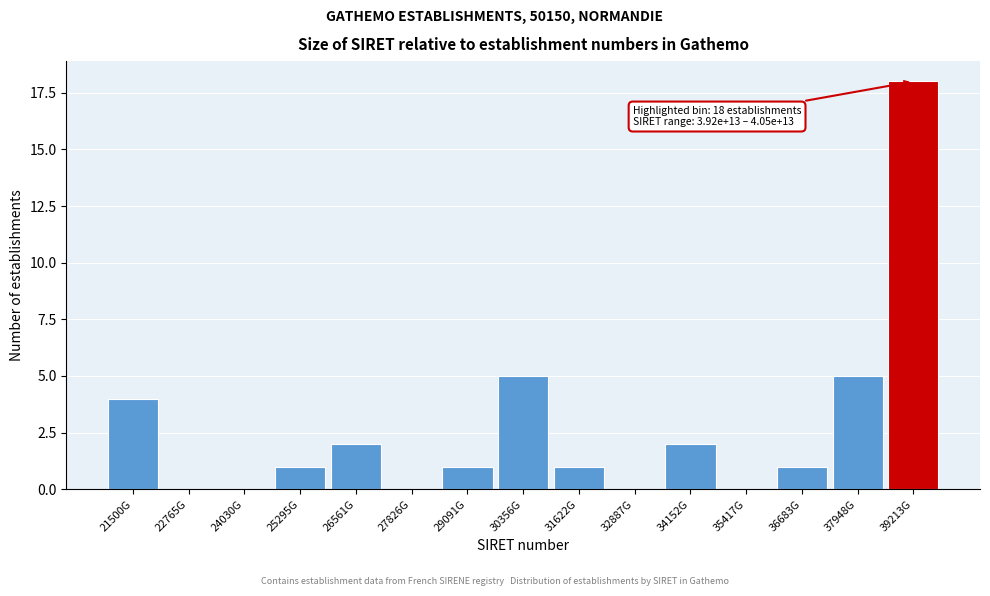

Reading left to right, what are all the values shown in this chart?

21500G=4	22765G=0	24030G=0	25295G=1	26561G=2	27826G=0	29091G=1	30356G=5	31622G=1	32887G=0	34152G=2	35417G=0	36683G=1	37948G=5	39213G=18